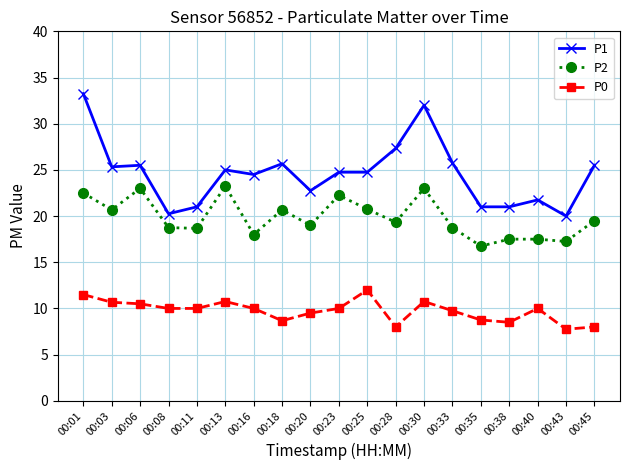

True or false: P0 has a value of 5.9 at 00:01.

False